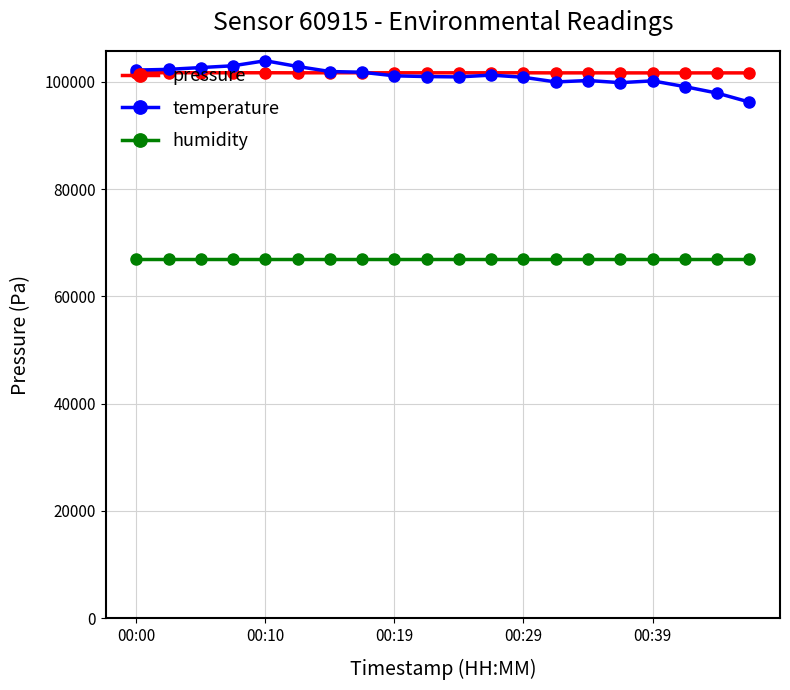

Which series has the widest spread of values?

temperature